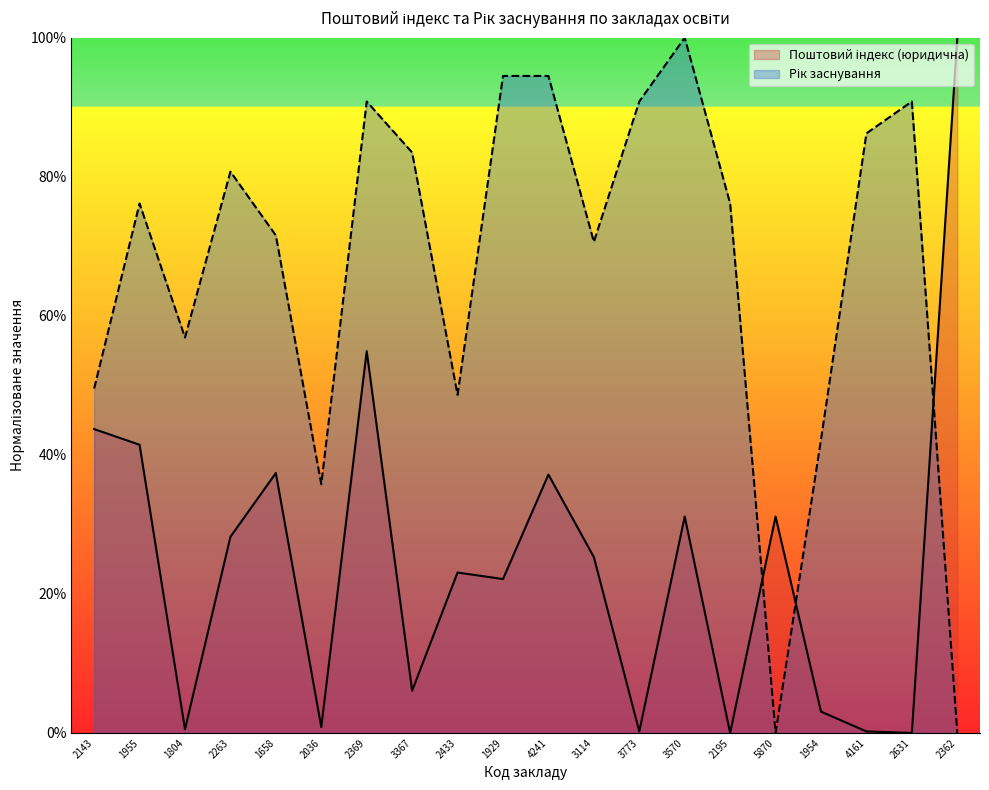

Reading left to right, extract all data points from this chart.

Поштовий індекс (юридична): 0.4	0.4	0.0	0.3	0.4	0.0	0.5	0.1	0.2	0.2	0.4	0.3	0.0	0.3	0.0	0.3	0.0	0.0	0.0	1.0
Рік заснування: 0.5	0.8	0.6	0.8	0.7	0.4	0.9	0.8	0.5	0.9	0.9	0.7	0.9	1.0	0.8	0.0	0.4	0.9	0.9	0.0